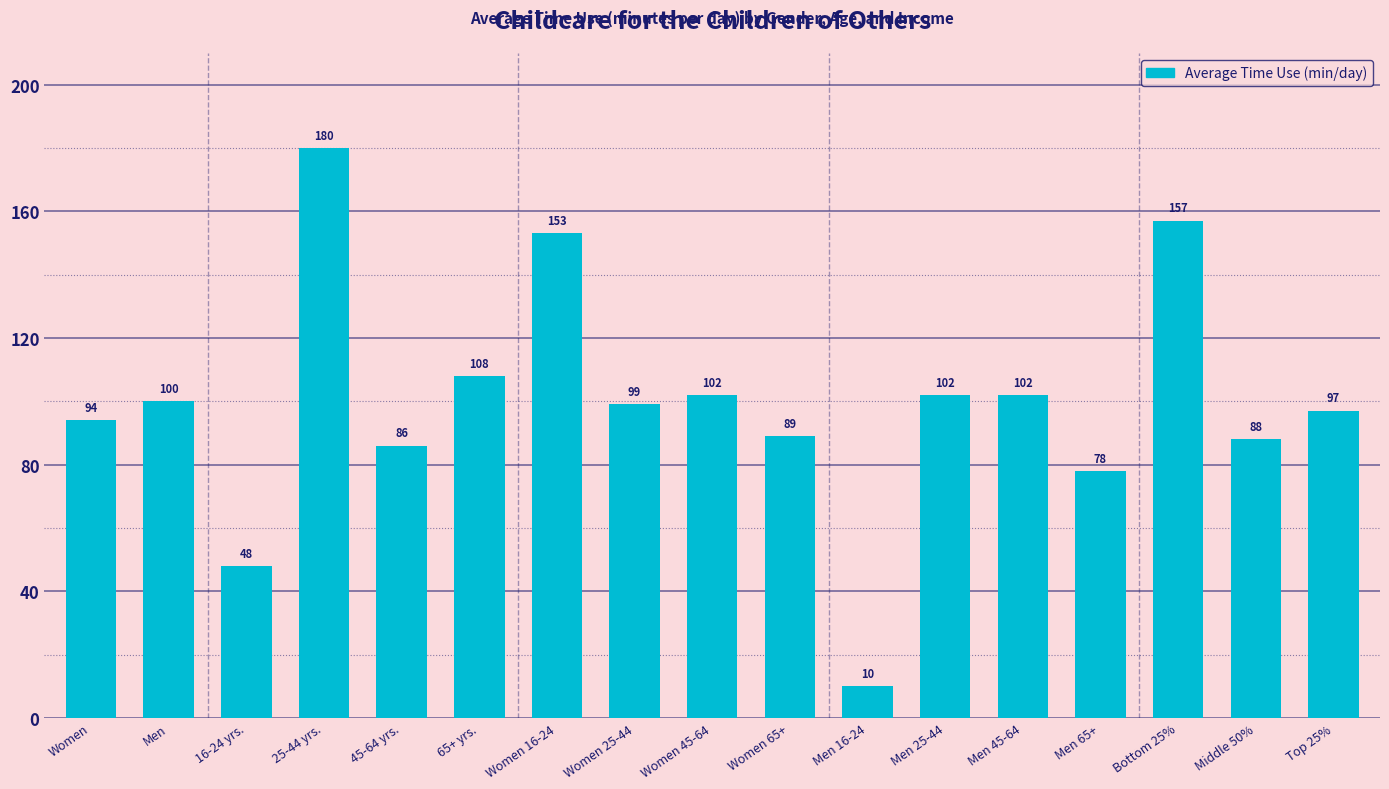

Are the bars horizontal?

No